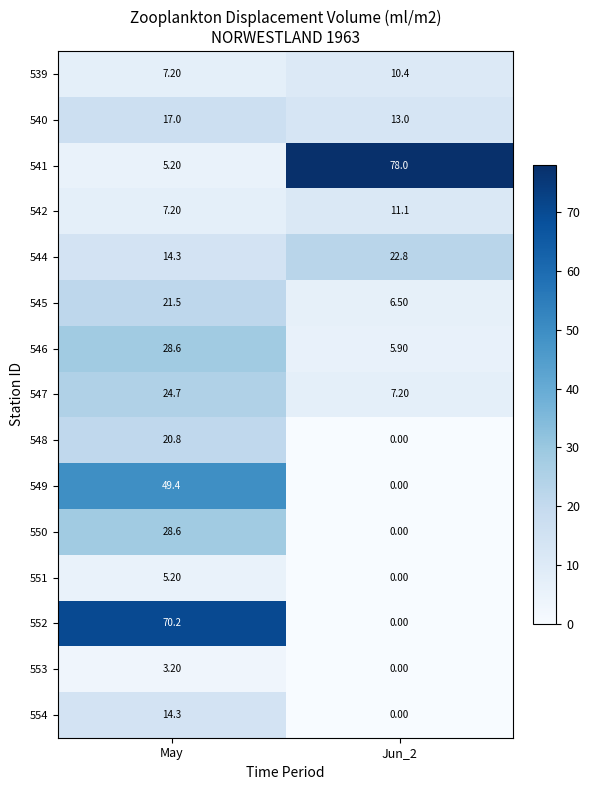

What is the difference between the 546 values at May and Jun_2?

22.7